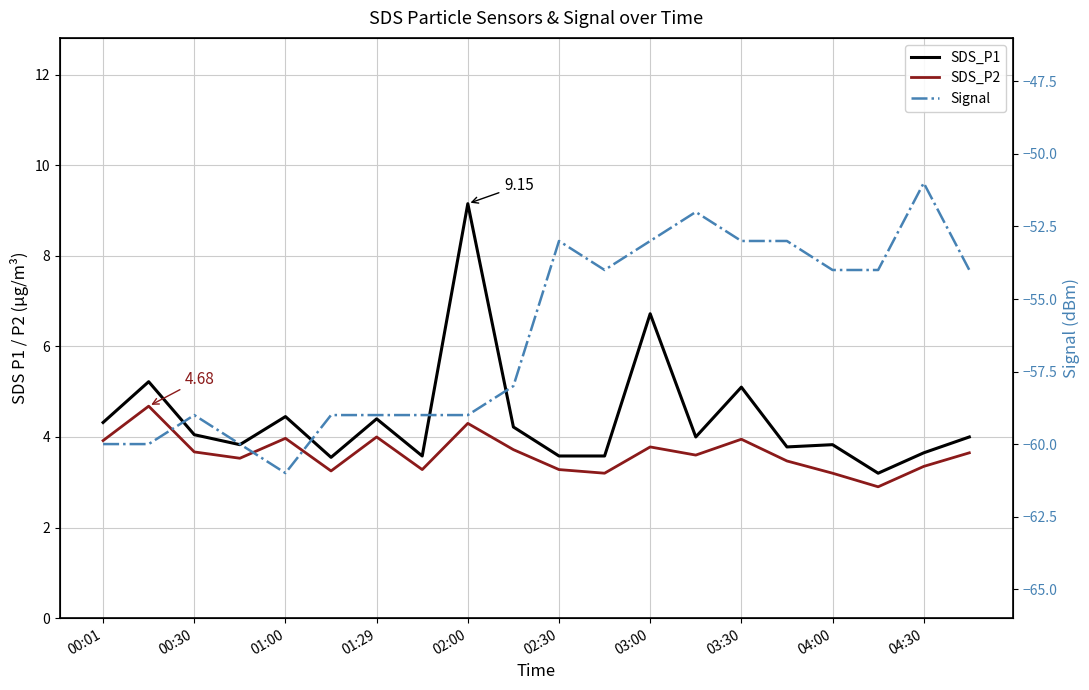

At which category is the sum across all series the highest?

03:00